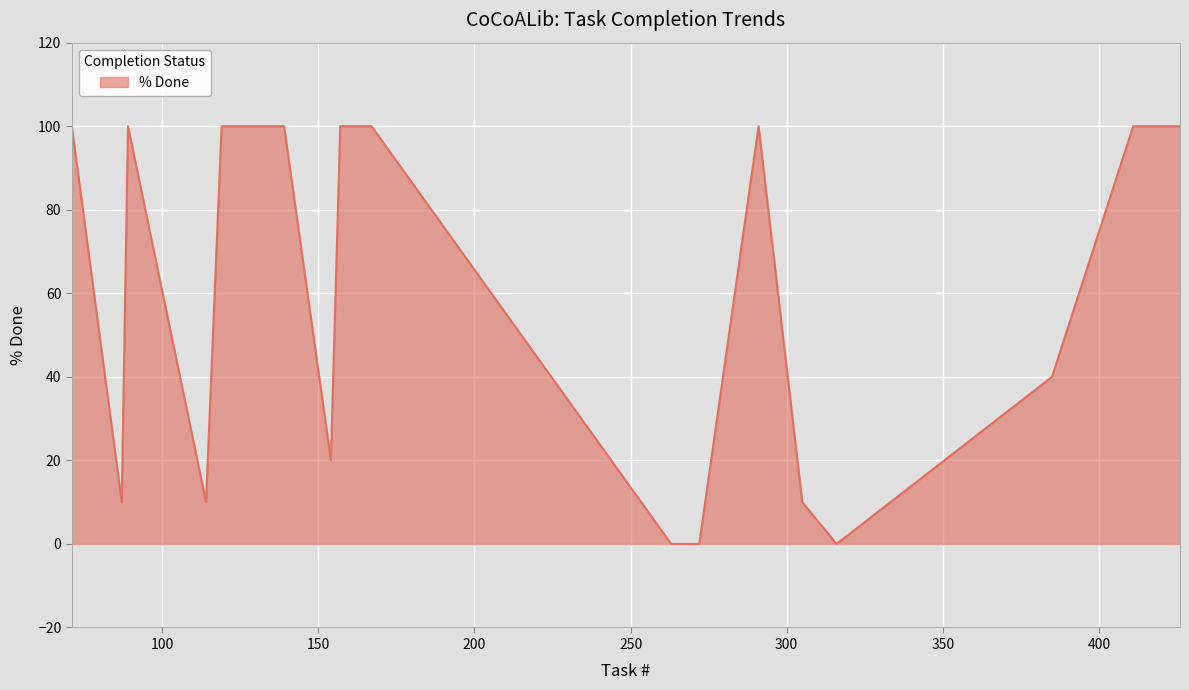

What is the maximum value shown in the chart?

100